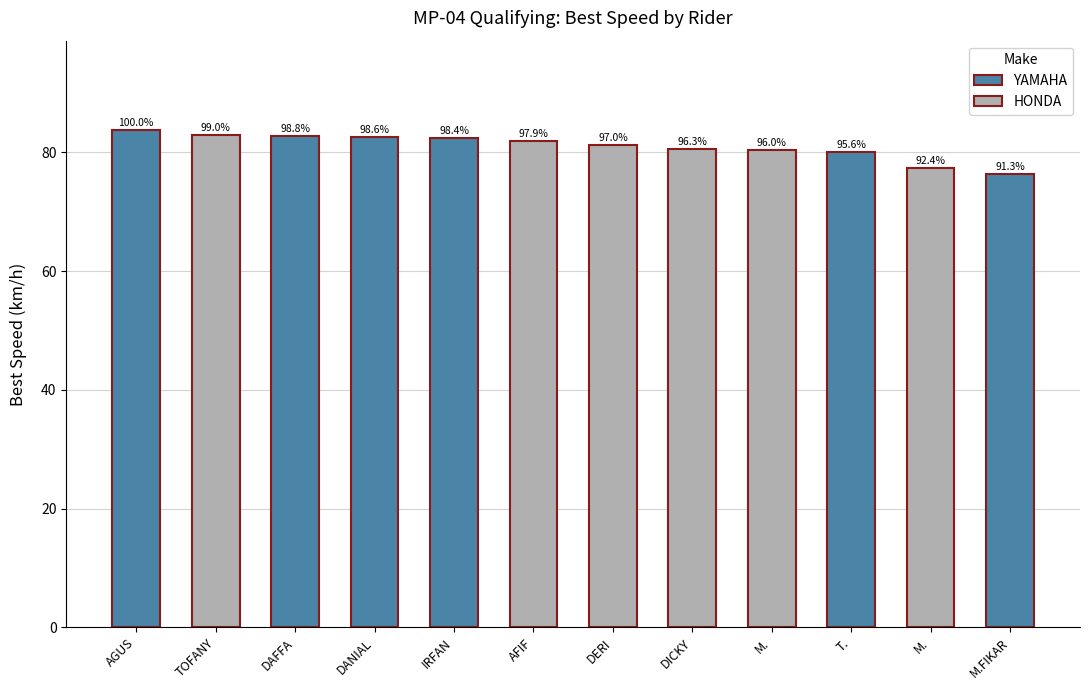

True or false: the data shows 144.2 at M..

False